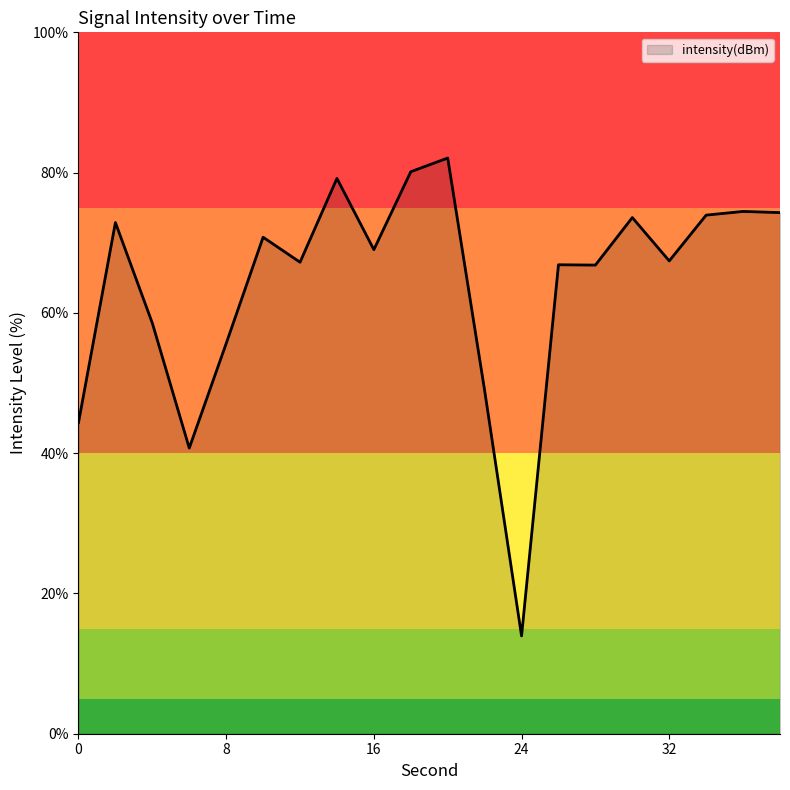

What is the greatest value displayed?

82.1